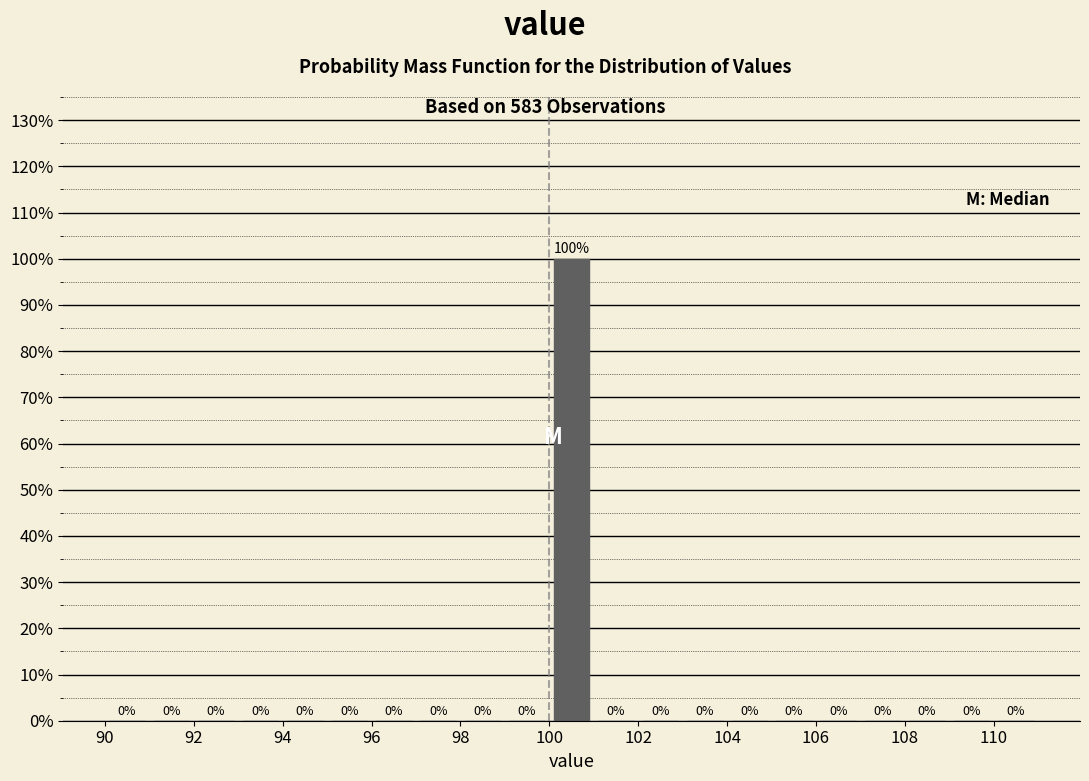

Reading left to right, transcribe this chart: for each bar, give the range it covers on the x-axis and its height.

90 to 91: 0
91 to 92: 0
92 to 93: 0
93 to 94: 0
94 to 95: 0
95 to 96: 0
96 to 97: 0
97 to 98: 0
98 to 99: 0
99 to 100: 0
100 to 101: 100
101 to 102: 0
102 to 103: 0
103 to 104: 0
104 to 105: 0
105 to 106: 0
106 to 107: 0
107 to 108: 0
108 to 109: 0
109 to 110: 0
110 to 111: 0